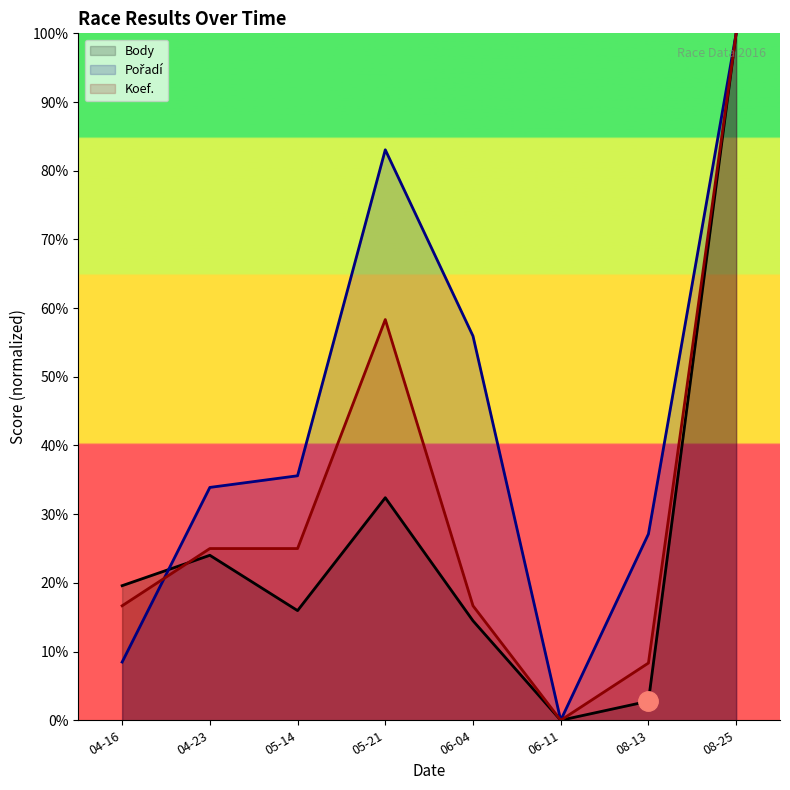

What position from the left is 05-21?

4